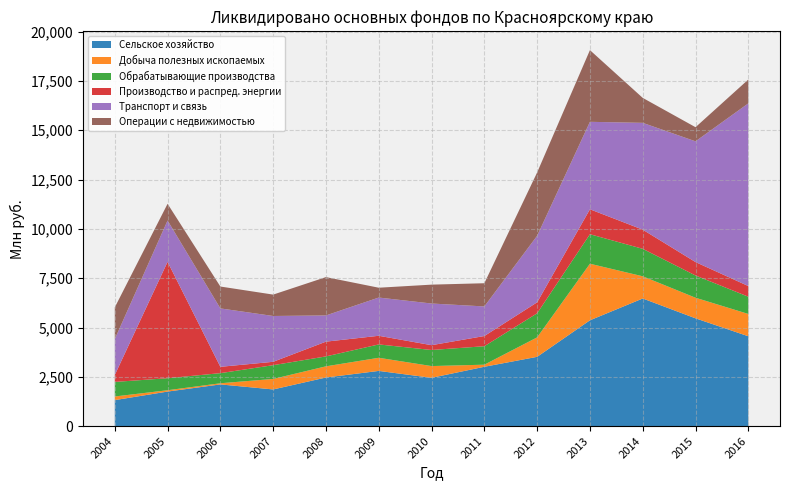

Reading left to right, what are all the values shown in this chart?

Сельское хозяйство: 1320	1753	2116	1861	2466	2800	2451	3010	3514	5366	6472	5466	4557
Добыча полезных ископаемых: 184	68	58	532	567	666	595	106	987	2868	1125	1044	1131
Обрабатывающие производства: 738	609	513	698	503	677	815	936	1221	1496	1393	1128	874
Производство и распред. энергии: 351	5900	321	171	748	438	244	517	556	1264	971	680	540
Транспорт и связь: 1820	2095	2961	2323	1329	1939	2112	1500	3373	4434	5415	6121	9262
Операции с недвижимостью: 1608	847	1109	1084	1943	498	957	1176	3210	3634	1265	716	1208